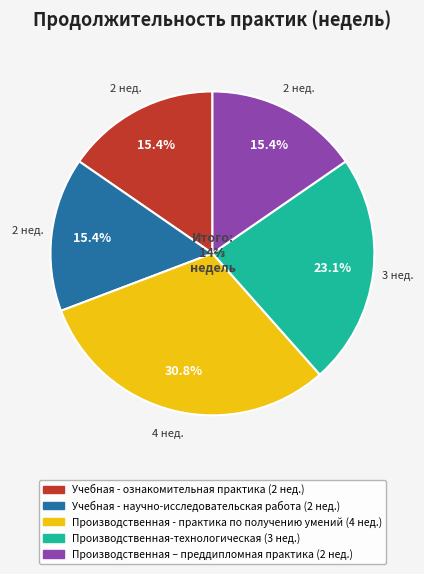

Which slice is the largest?

Производственная - практика по получению умений (4 нед.)